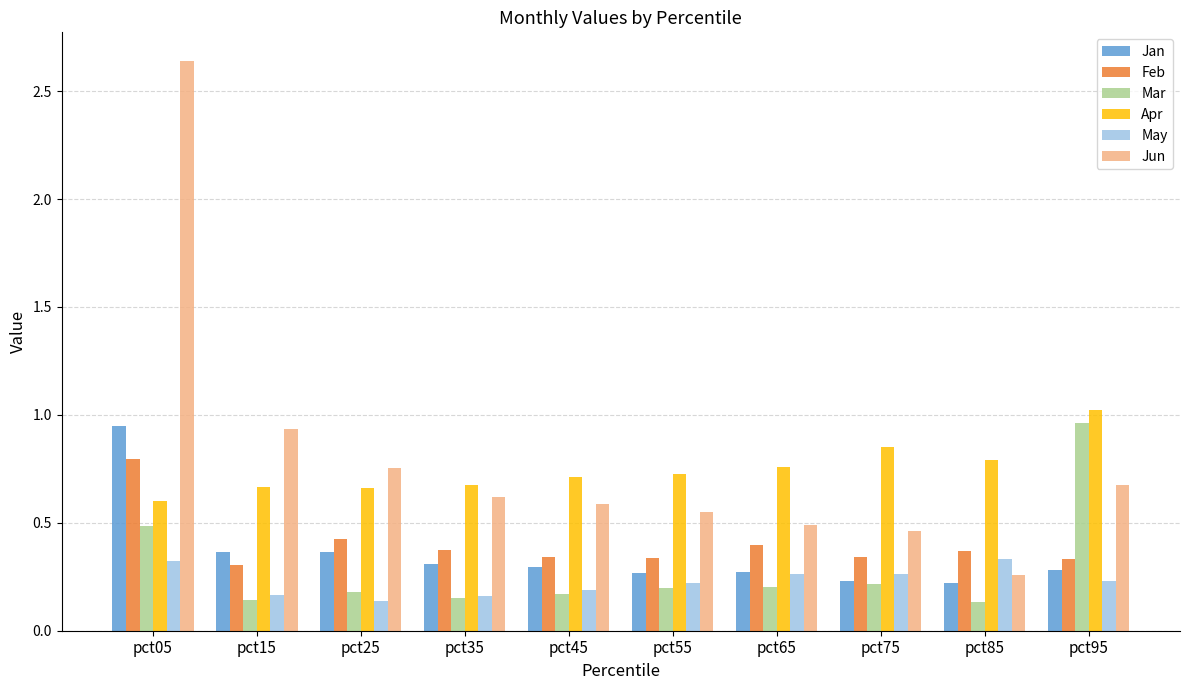

What is the sum of all May values?

2.3